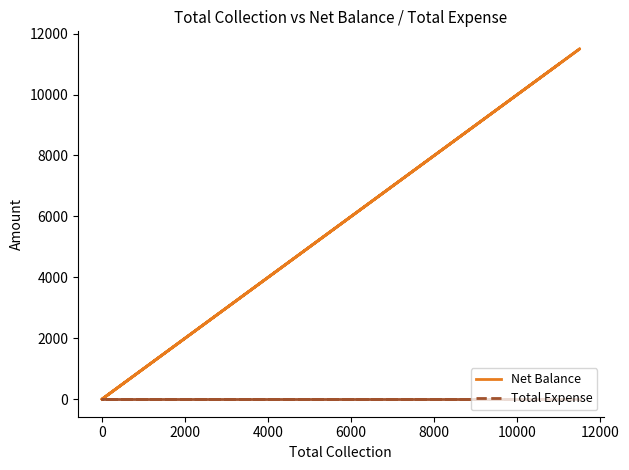

Is it true that Total Expense equals 0 at 2000?

True